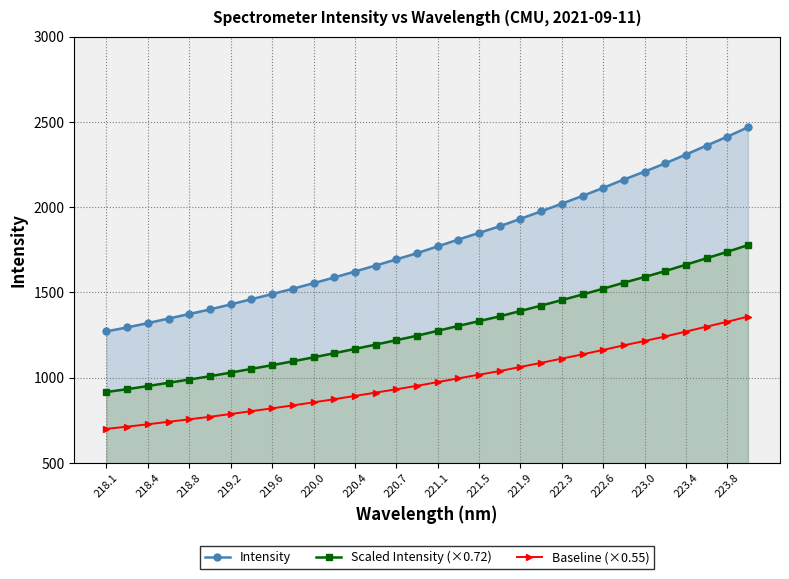

True or false: Scaled Intensity (×0.72) has more than 1 interior local peaks.

False